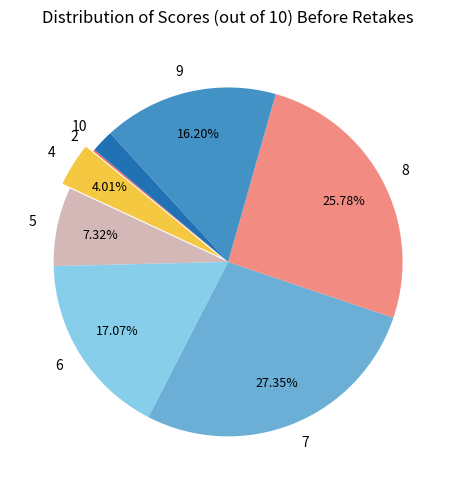

The 7 slice represents 5% of the pie. True or false?

False